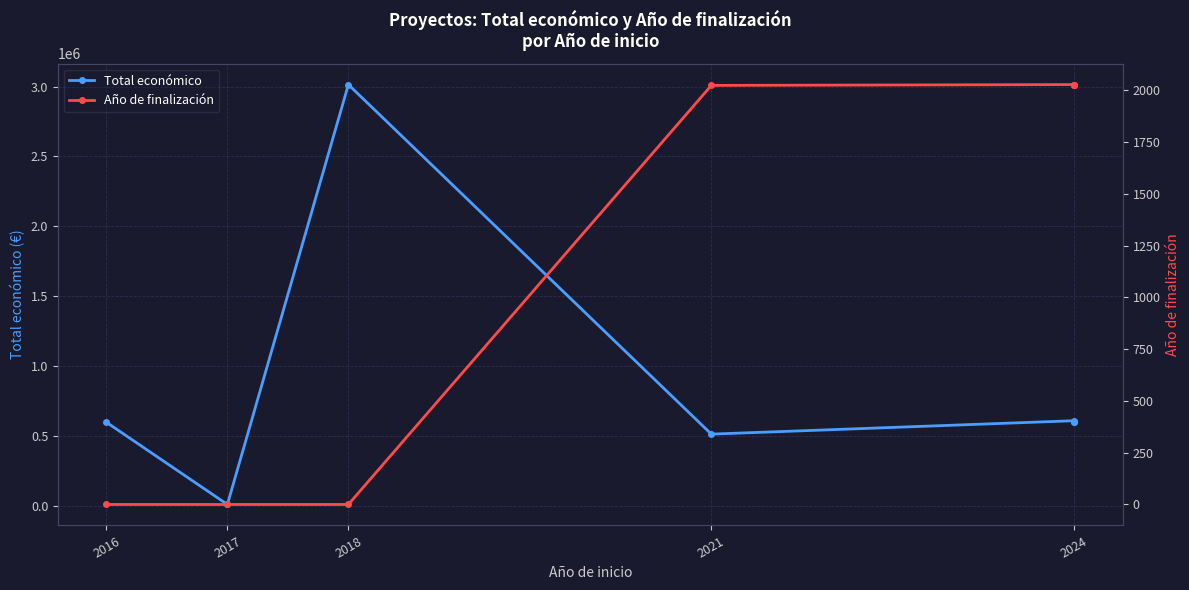

What is the maximum value for Total económico?

3013874